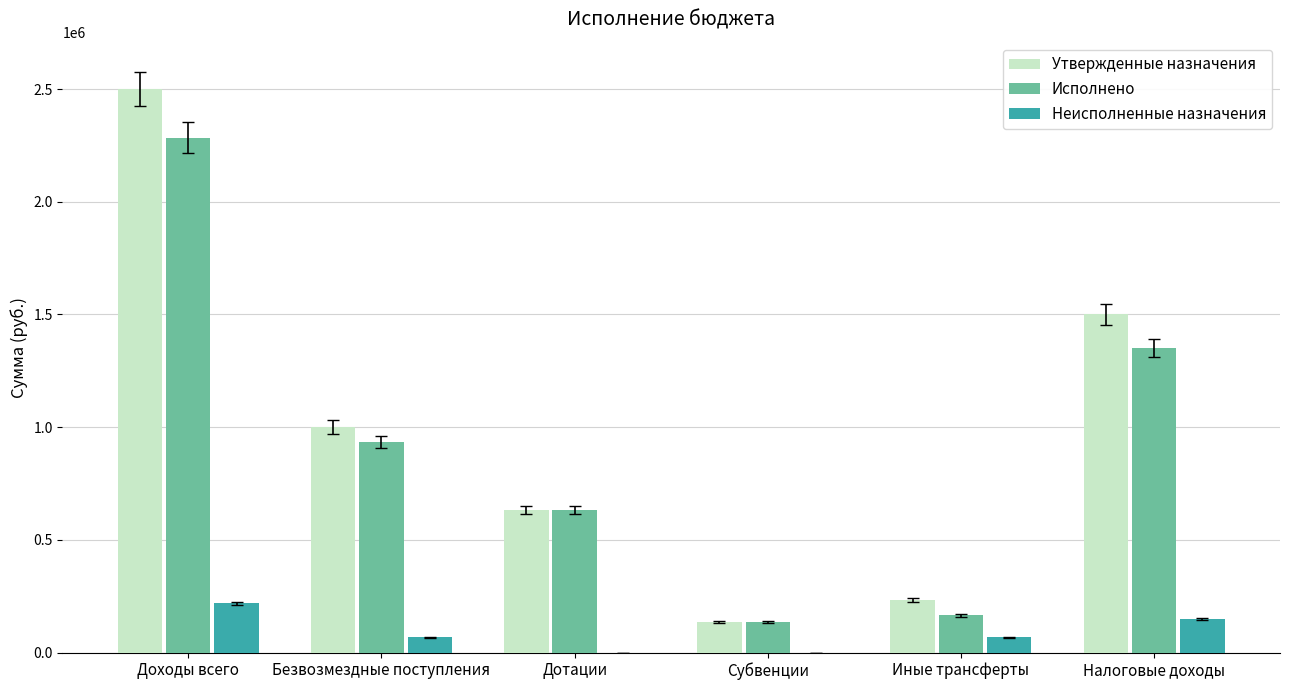

What is the sum of the Исполнено values at Доходы всего and Безвозмездные поступления?

3217121.8